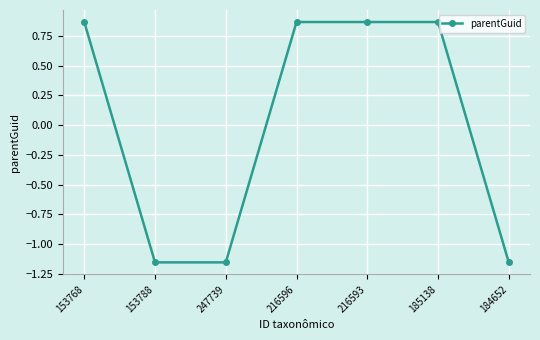

At which label does the data first exceed 0?

153768